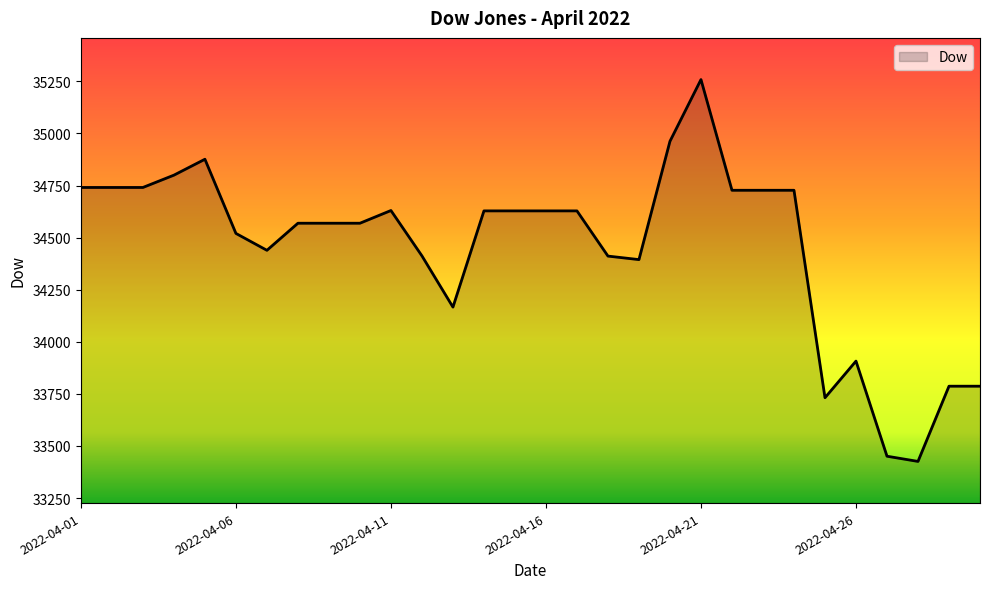

What is the minimum value shown in the chart?

33426.0